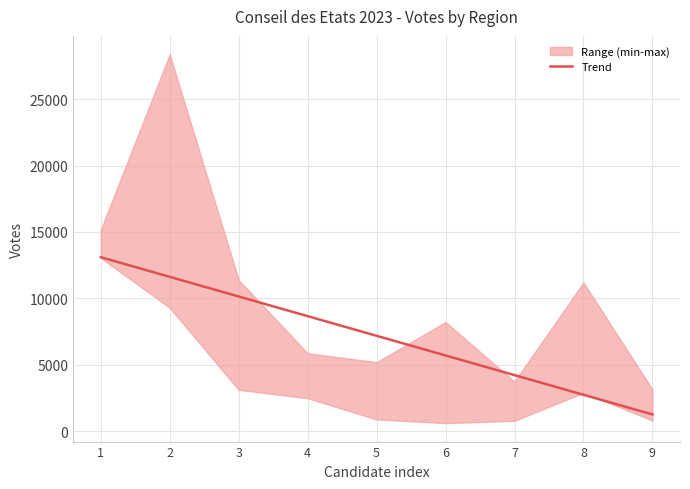

The value at 7 is 4228.0. True or false?

True